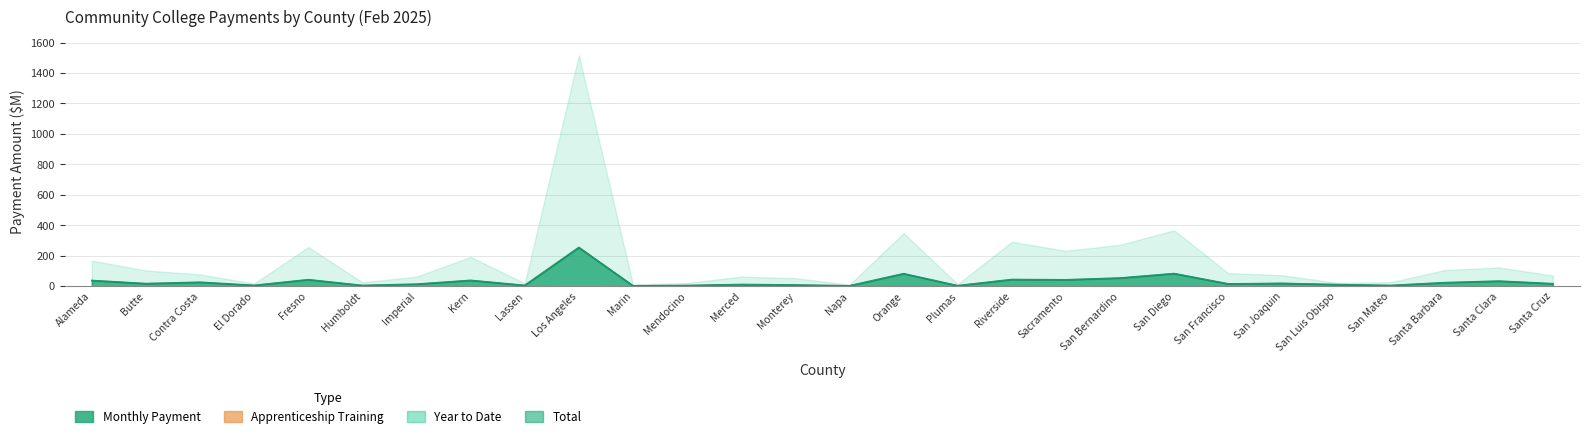

Rank the series by their average value, from highest to lowest.

Total, Monthly Payment